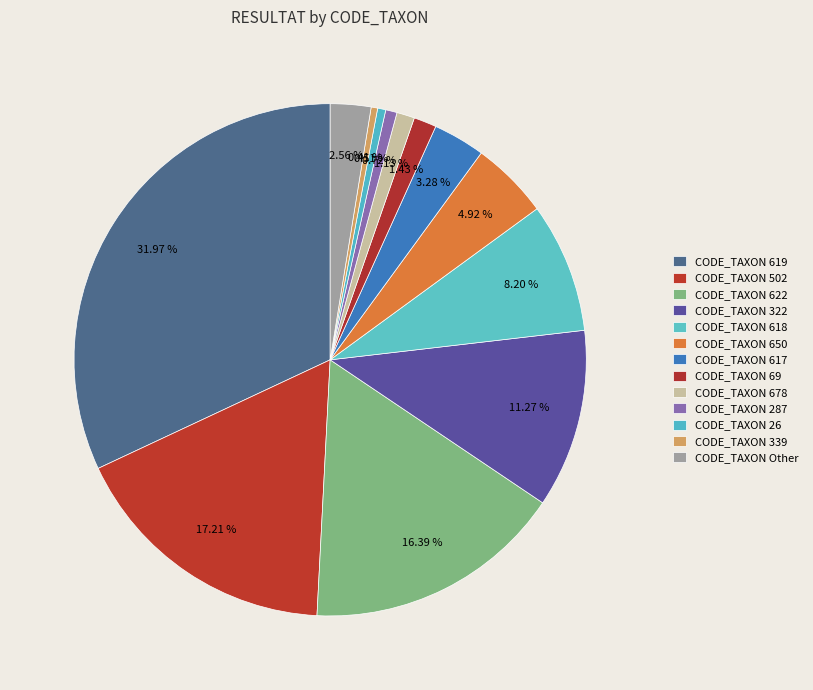

How many segments does this pie chart have?

13